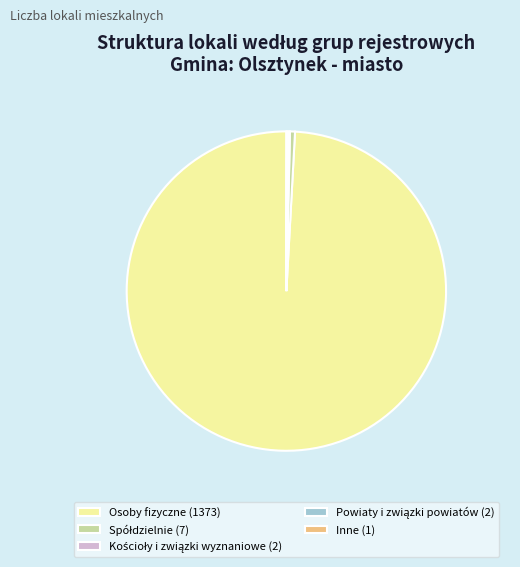

Is there any slice that represents more than half of the pie?

Yes